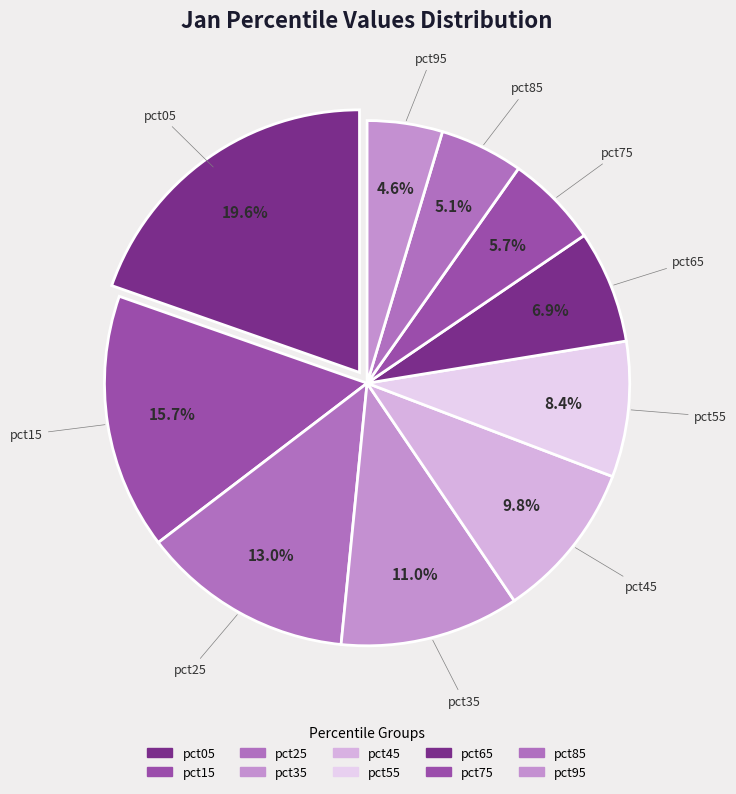

To the nearest percent, what portion does pct85 represent?

5%